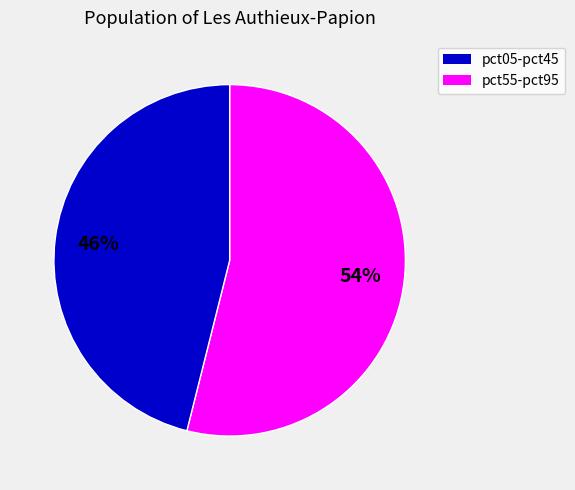

To the nearest percent, what is the difference between the largest and smallest slice percentages?

8%